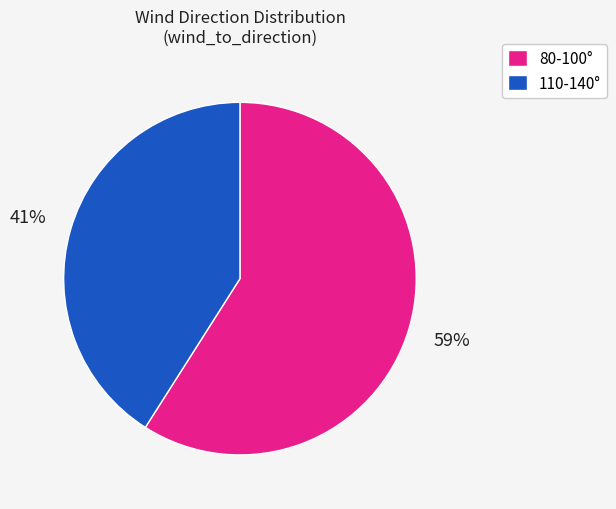

How many segments does this pie chart have?

2